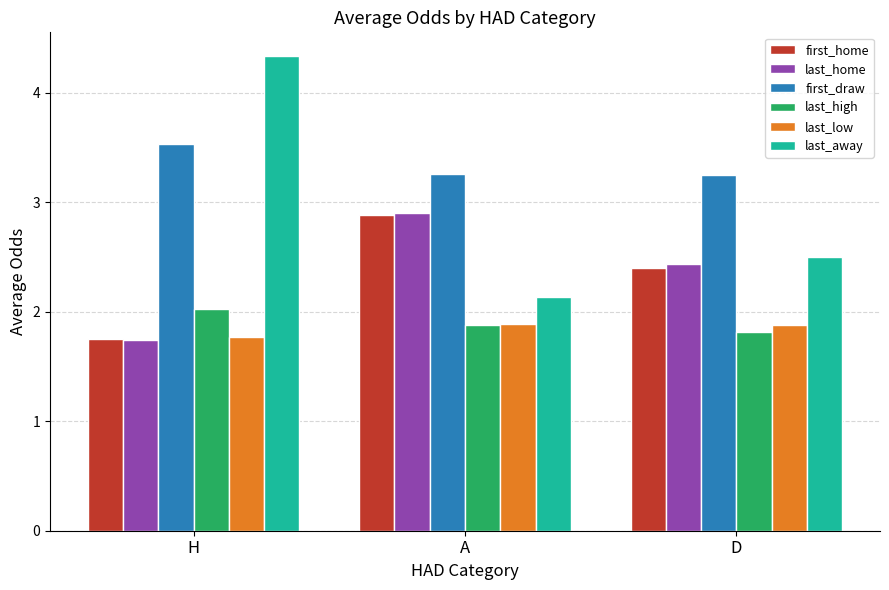

What is the total value across all series at H?

15.2